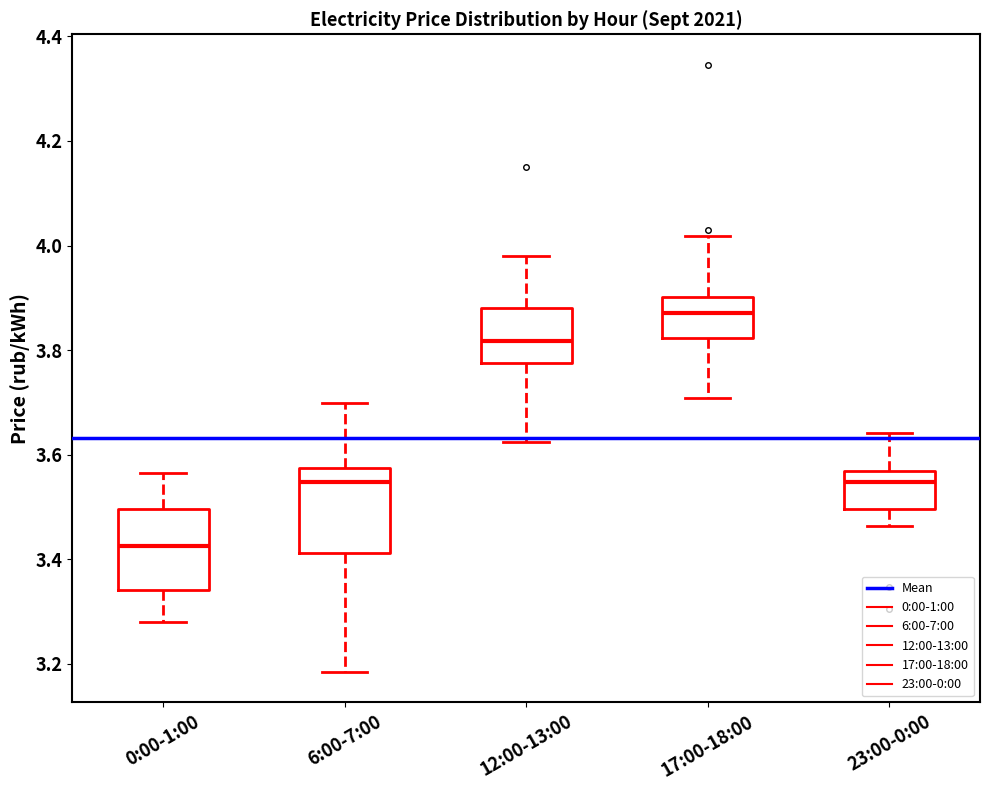

Reading left to right, transcribe this box plot: for each box, give where its median line is, the range the box spans, and where its two whiskers end, as read against the y-axis. The values are not printed on the chart, so give them approximately, as read against the axis.

0:00-1:00: median 3.42, box 3.34 to 3.50, whiskers 3.28 to 3.56
6:00-7:00: median 3.54, box 3.42 to 3.58, whiskers 3.18 to 3.70
12:00-13:00: median 3.82, box 3.78 to 3.88, whiskers 3.62 to 3.98
17:00-18:00: median 3.86, box 3.82 to 3.90, whiskers 3.70 to 4.02
23:00-0:00: median 3.54, box 3.50 to 3.56, whiskers 3.46 to 3.64